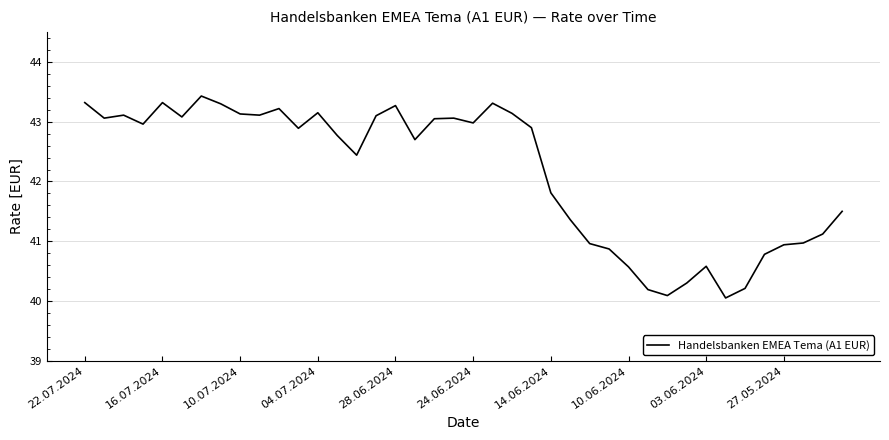

What is the maximum value shown in the chart?

43.4